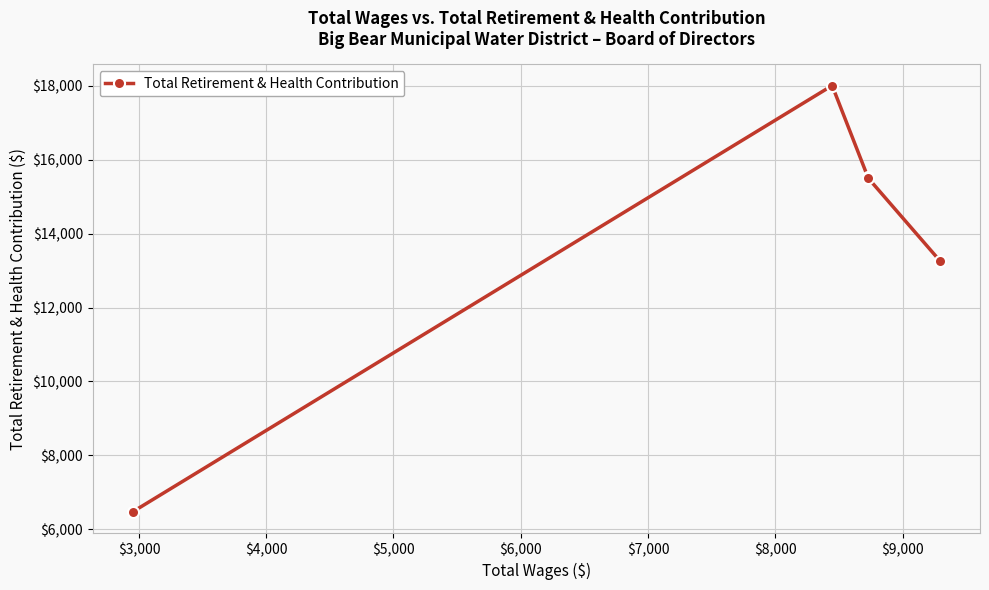

Count the number of categories in the chart.

5